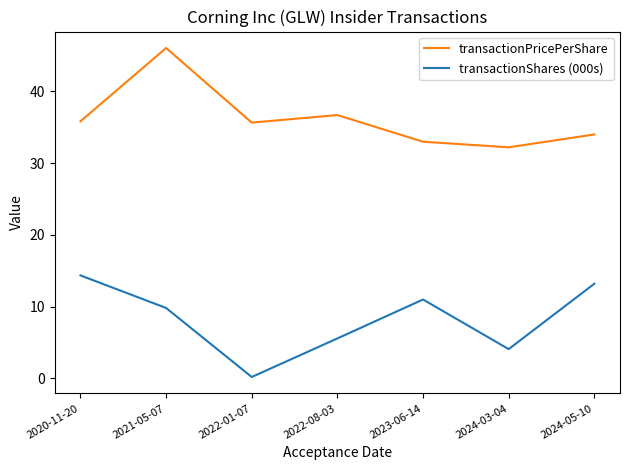

Which series changed the most between 2022-08-03 and 2024-03-04?

transactionPricePerShare